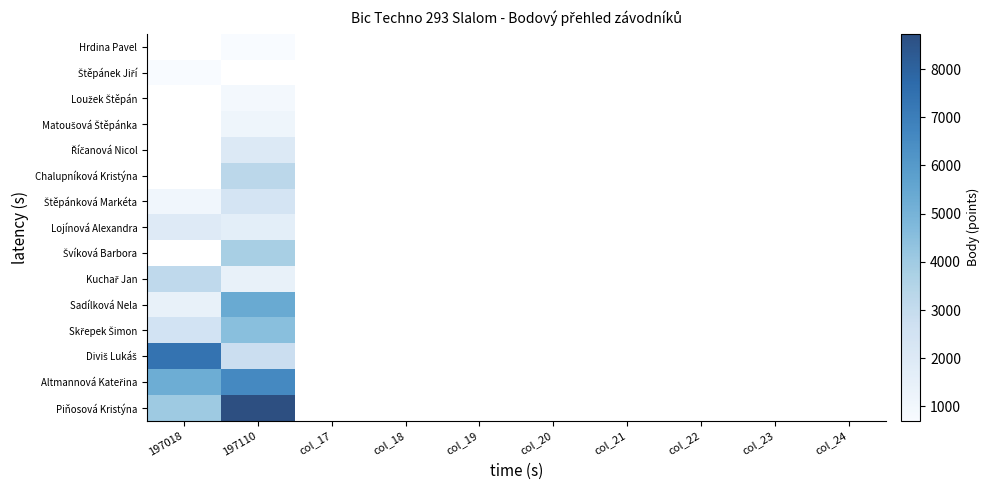

True or false: Lojínová Alexandra has a value of 726 at 197110.

False